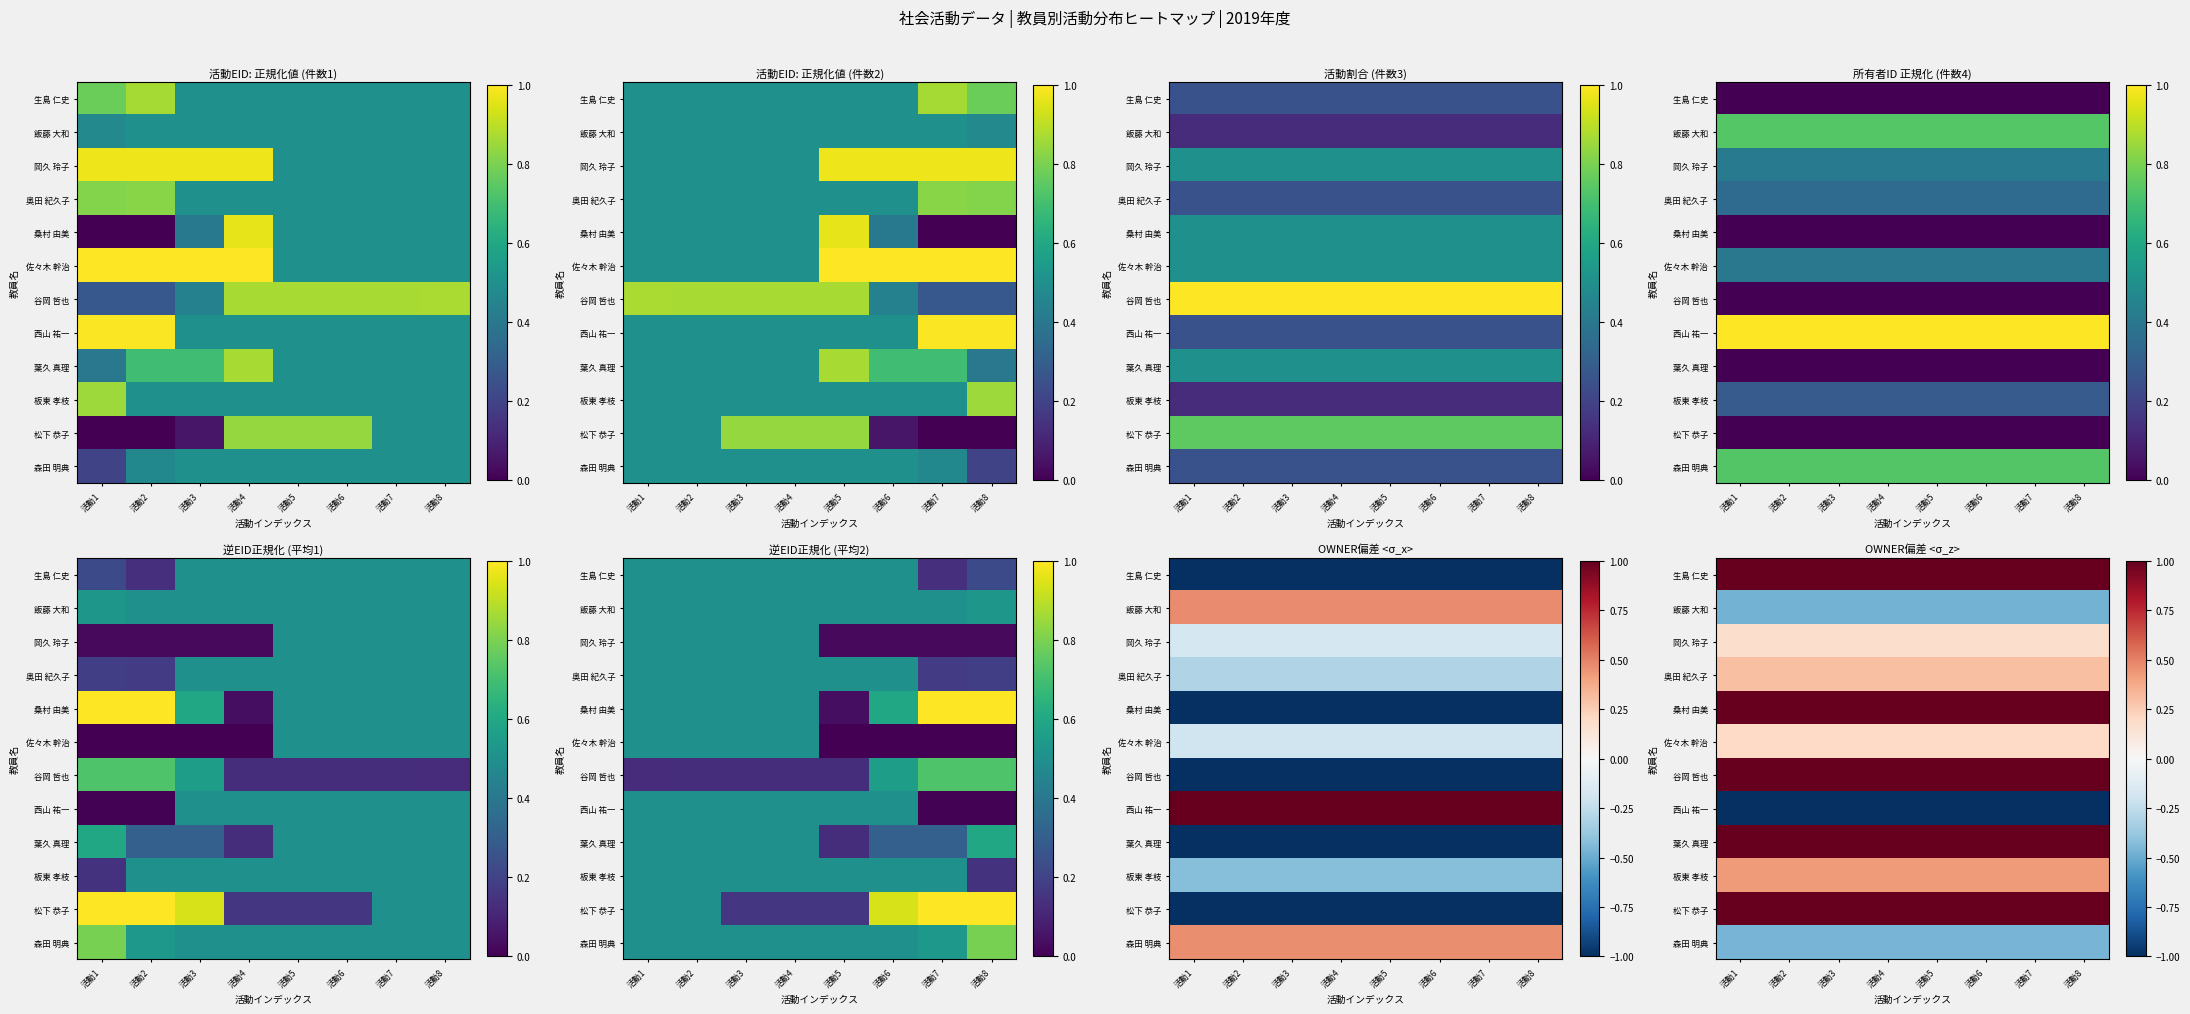

At which label does 森田 明典 reach its minimum?

活動1